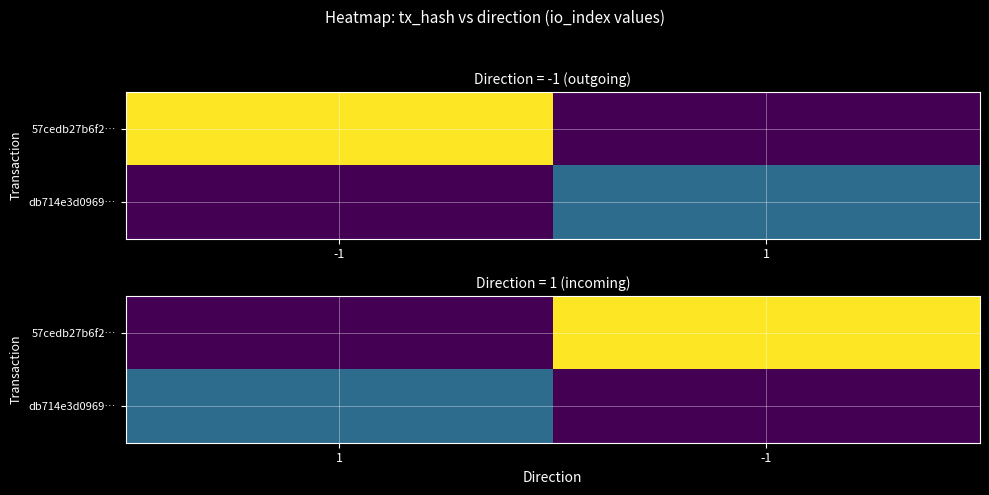

What is the sum of the db714e3d0969… values at -1 and 1?

11